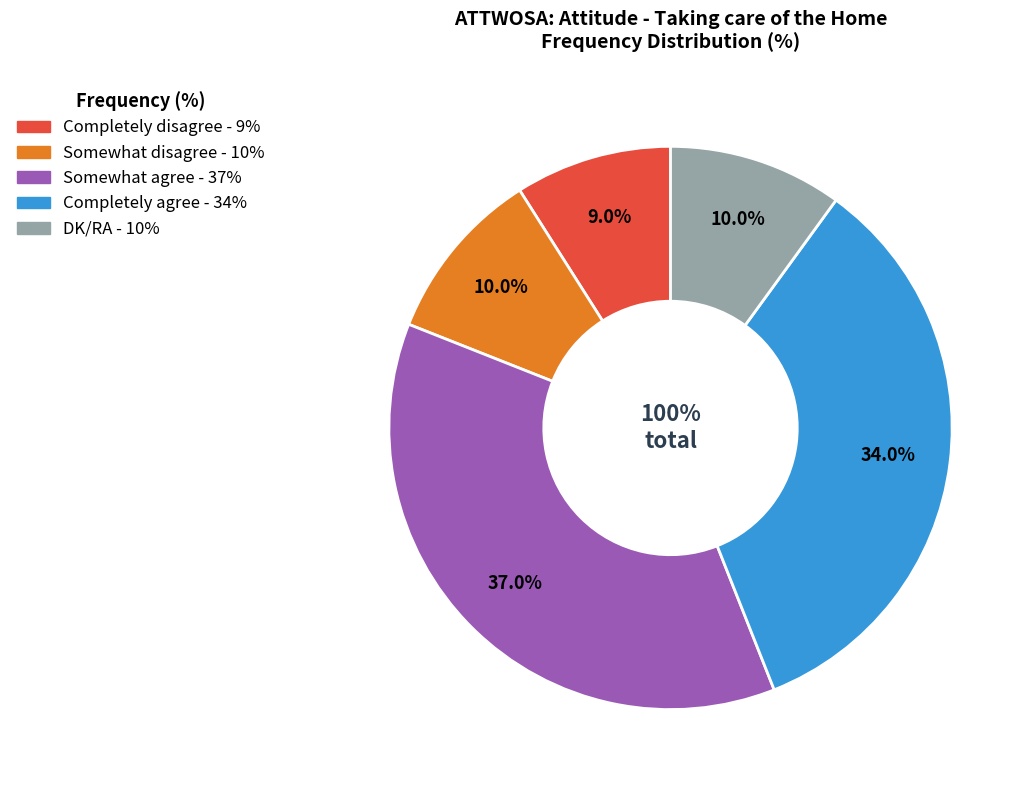

Is Completely agree the majority of the pie?

No